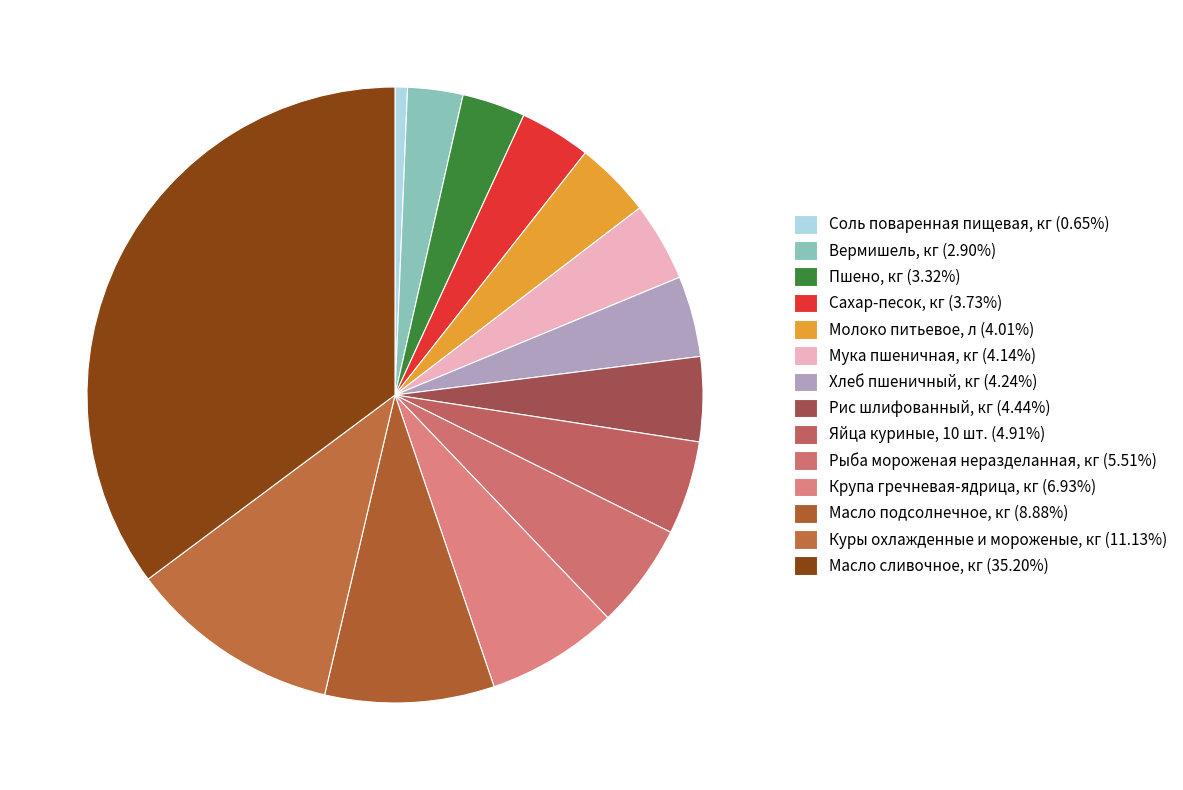

How many segments does this pie chart have?

14